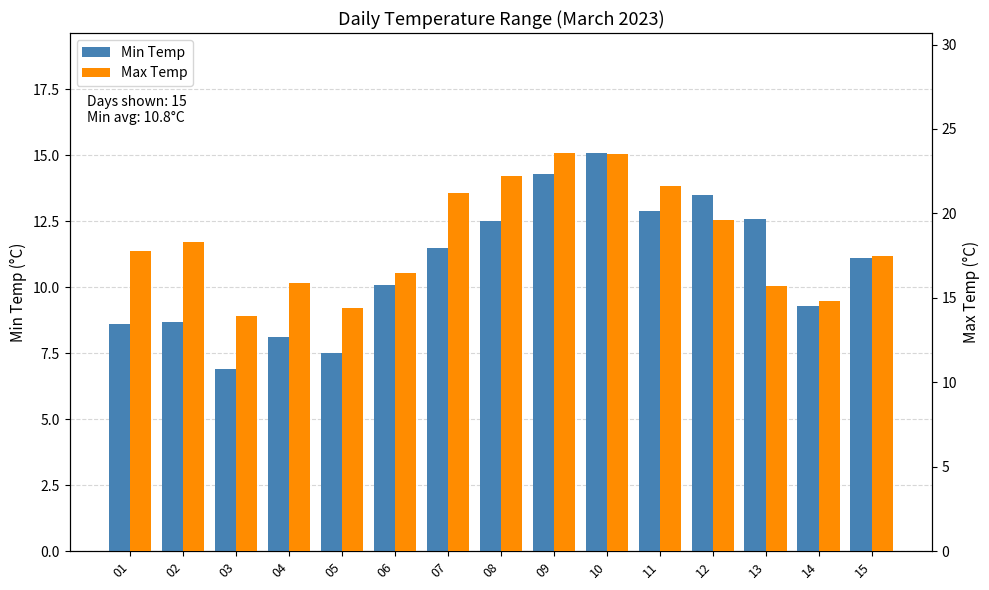

What is the value of the Min Temp bar at the 5th from the left?

7.5